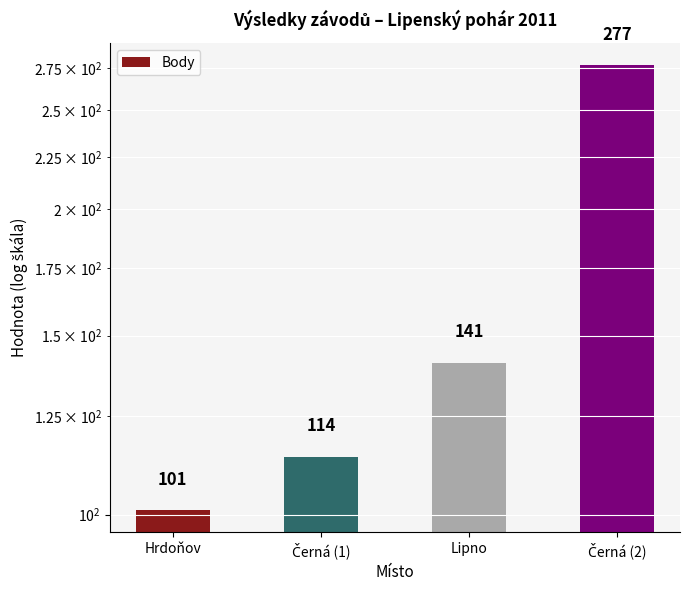

Read the value at Černá (1), to the nearest 50.

100